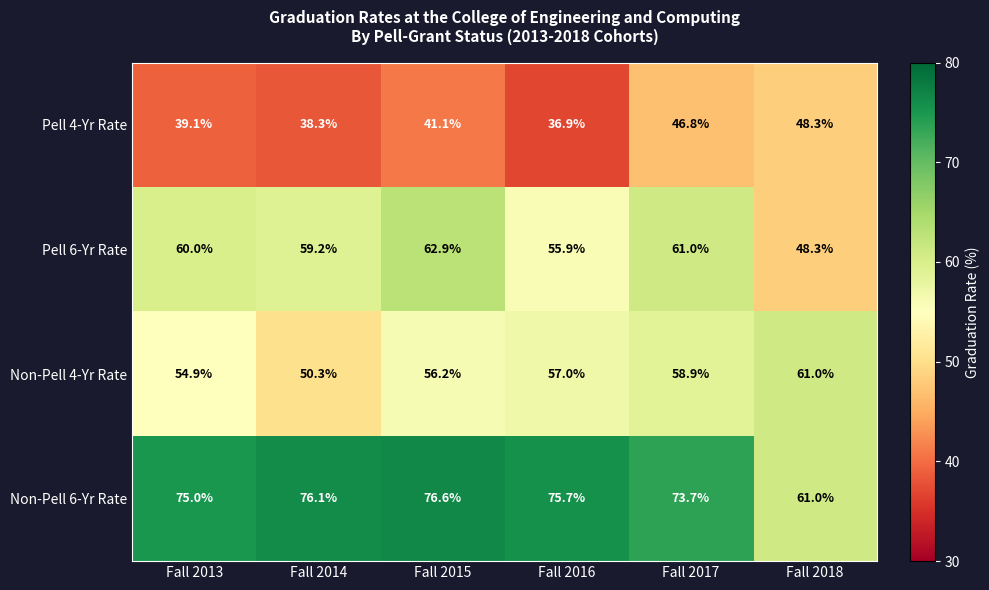

Reading right to left, list all the values displayed in this chart.

Pell 4-Yr Rate: 48.3	46.8	36.9	41.1	38.3	39.1
Pell 6-Yr Rate: 48.3	61.0	55.9	62.9	59.2	60.0
Non-Pell 4-Yr Rate: 61.0	58.9	57.0	56.2	50.3	54.9
Non-Pell 6-Yr Rate: 61.0	73.7	75.7	76.6	76.1	75.0